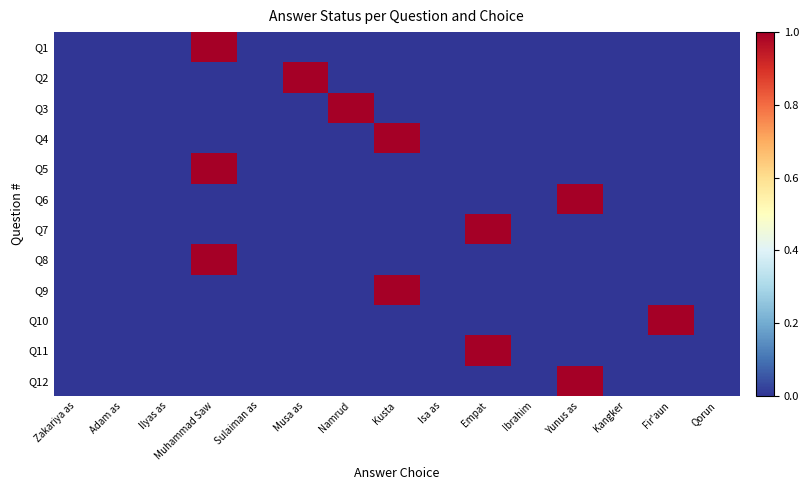

Reading left to right, list all the values displayed in this chart.

Q1: Zakariya as=0	Adam as=0	Ilyas as=0	Muhammad Saw=1	Sulaiman as=0	Musa as=0	Namrud=0	Kusta=0	Isa as=0	Empat=0	Ibrahim=0	Yunus as=0	Kangker=0	Fir'aun=0	Qorun=0
Q2: Zakariya as=0	Adam as=0	Ilyas as=0	Muhammad Saw=0	Sulaiman as=0	Musa as=1	Namrud=0	Kusta=0	Isa as=0	Empat=0	Ibrahim=0	Yunus as=0	Kangker=0	Fir'aun=0	Qorun=0
Q3: Zakariya as=0	Adam as=0	Ilyas as=0	Muhammad Saw=0	Sulaiman as=0	Musa as=0	Namrud=1	Kusta=0	Isa as=0	Empat=0	Ibrahim=0	Yunus as=0	Kangker=0	Fir'aun=0	Qorun=0
Q4: Zakariya as=0	Adam as=0	Ilyas as=0	Muhammad Saw=0	Sulaiman as=0	Musa as=0	Namrud=0	Kusta=1	Isa as=0	Empat=0	Ibrahim=0	Yunus as=0	Kangker=0	Fir'aun=0	Qorun=0
Q5: Zakariya as=0	Adam as=0	Ilyas as=0	Muhammad Saw=1	Sulaiman as=0	Musa as=0	Namrud=0	Kusta=0	Isa as=0	Empat=0	Ibrahim=0	Yunus as=0	Kangker=0	Fir'aun=0	Qorun=0
Q6: Zakariya as=0	Adam as=0	Ilyas as=0	Muhammad Saw=0	Sulaiman as=0	Musa as=0	Namrud=0	Kusta=0	Isa as=0	Empat=0	Ibrahim=0	Yunus as=1	Kangker=0	Fir'aun=0	Qorun=0
Q7: Zakariya as=0	Adam as=0	Ilyas as=0	Muhammad Saw=0	Sulaiman as=0	Musa as=0	Namrud=0	Kusta=0	Isa as=0	Empat=1	Ibrahim=0	Yunus as=0	Kangker=0	Fir'aun=0	Qorun=0
Q8: Zakariya as=0	Adam as=0	Ilyas as=0	Muhammad Saw=1	Sulaiman as=0	Musa as=0	Namrud=0	Kusta=0	Isa as=0	Empat=0	Ibrahim=0	Yunus as=0	Kangker=0	Fir'aun=0	Qorun=0
Q9: Zakariya as=0	Adam as=0	Ilyas as=0	Muhammad Saw=0	Sulaiman as=0	Musa as=0	Namrud=0	Kusta=1	Isa as=0	Empat=0	Ibrahim=0	Yunus as=0	Kangker=0	Fir'aun=0	Qorun=0
Q10: Zakariya as=0	Adam as=0	Ilyas as=0	Muhammad Saw=0	Sulaiman as=0	Musa as=0	Namrud=0	Kusta=0	Isa as=0	Empat=0	Ibrahim=0	Yunus as=0	Kangker=0	Fir'aun=1	Qorun=0
Q11: Zakariya as=0	Adam as=0	Ilyas as=0	Muhammad Saw=0	Sulaiman as=0	Musa as=0	Namrud=0	Kusta=0	Isa as=0	Empat=1	Ibrahim=0	Yunus as=0	Kangker=0	Fir'aun=0	Qorun=0
Q12: Zakariya as=0	Adam as=0	Ilyas as=0	Muhammad Saw=0	Sulaiman as=0	Musa as=0	Namrud=0	Kusta=0	Isa as=0	Empat=0	Ibrahim=0	Yunus as=1	Kangker=0	Fir'aun=0	Qorun=0